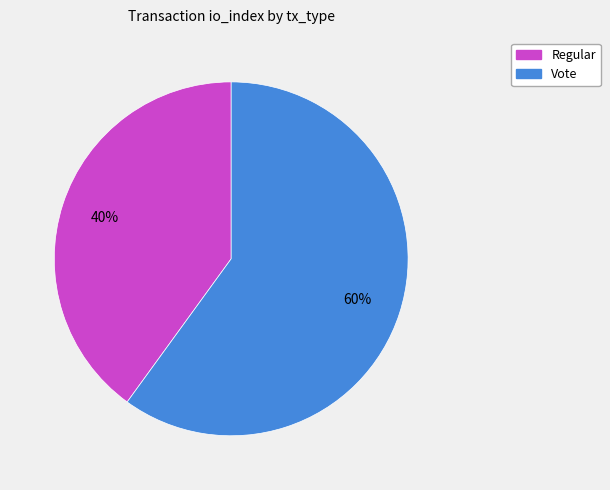

What percentage is the Vote slice, to the nearest percent?

60%